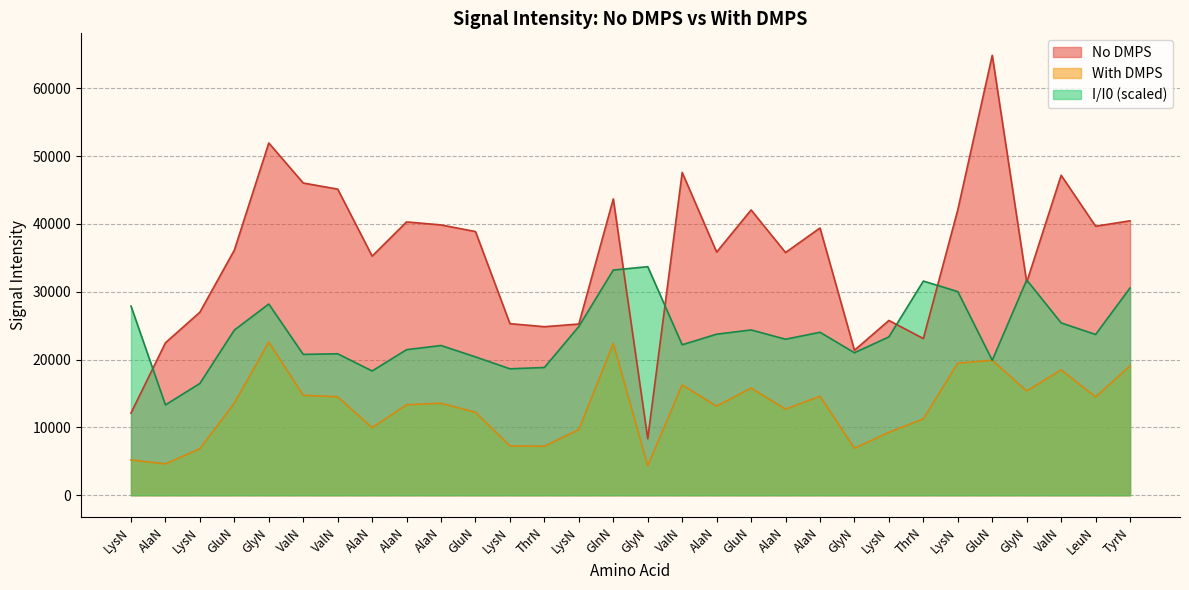

True or false: With DMPS and I/I0 intersect in this chart.

False